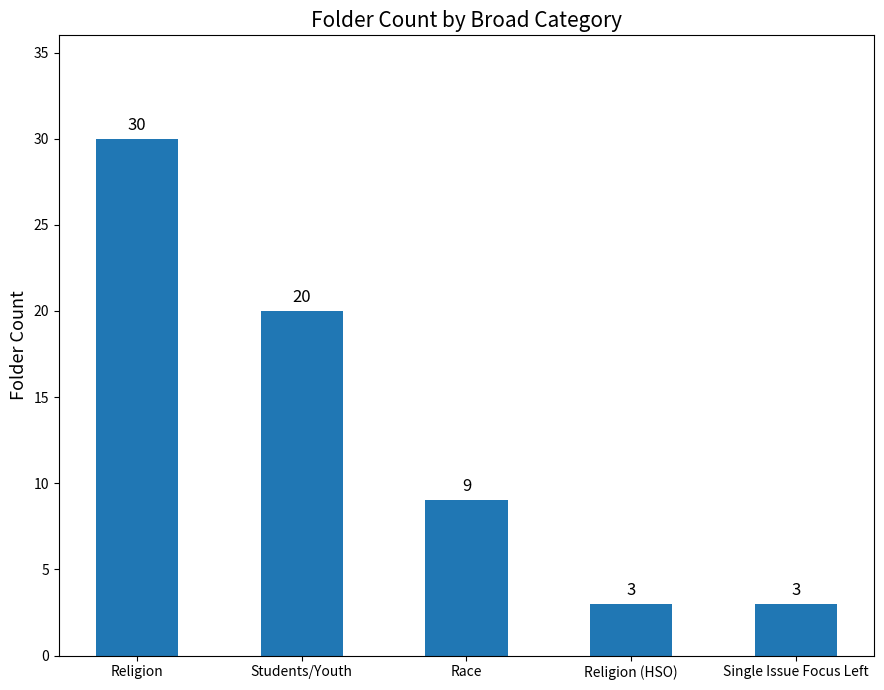

How many distinct data groups are displayed?

1